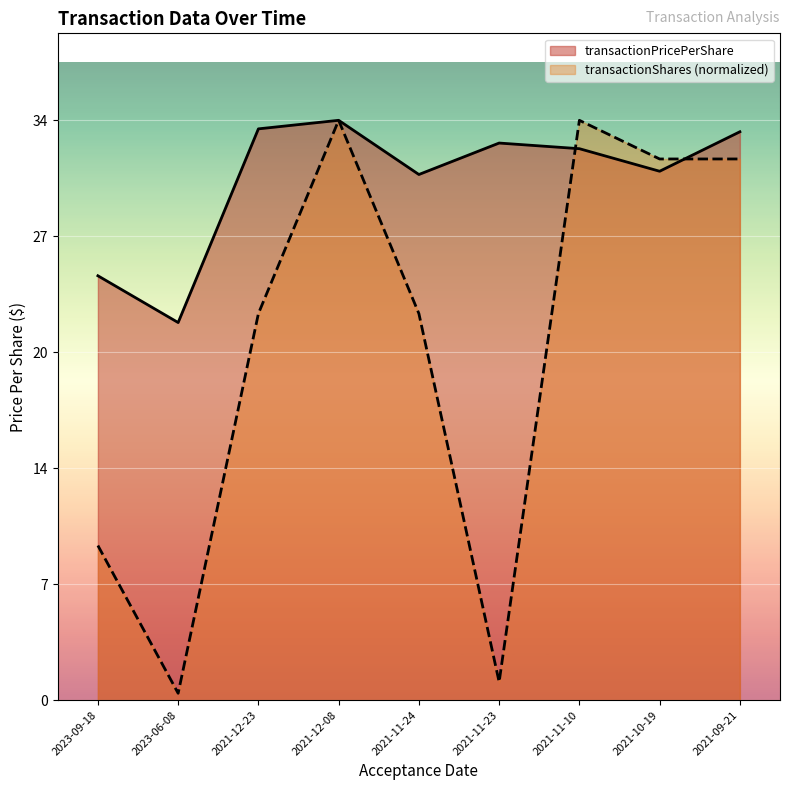

Which category has the lowest value across all series?

2023-06-08